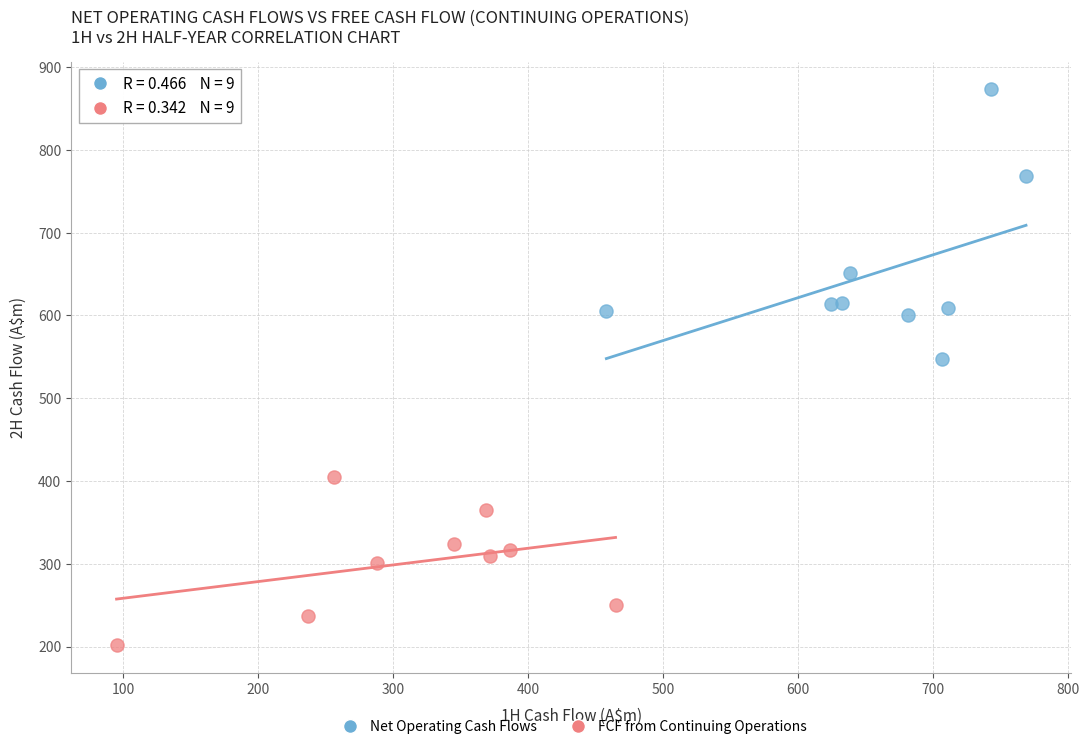

What are all the series names shown in the legend?

Net Operating Cash Flows, FCF from Continuing Operations